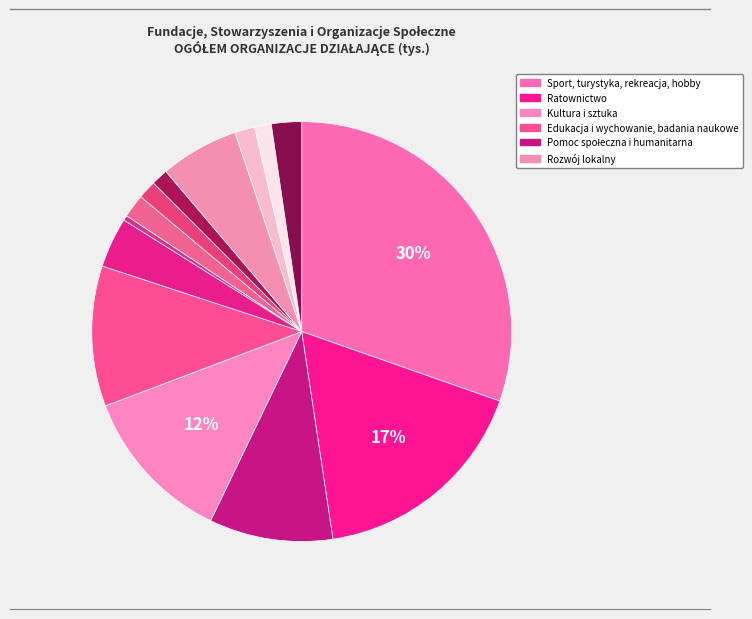

How many slices are in this pie chart?

14